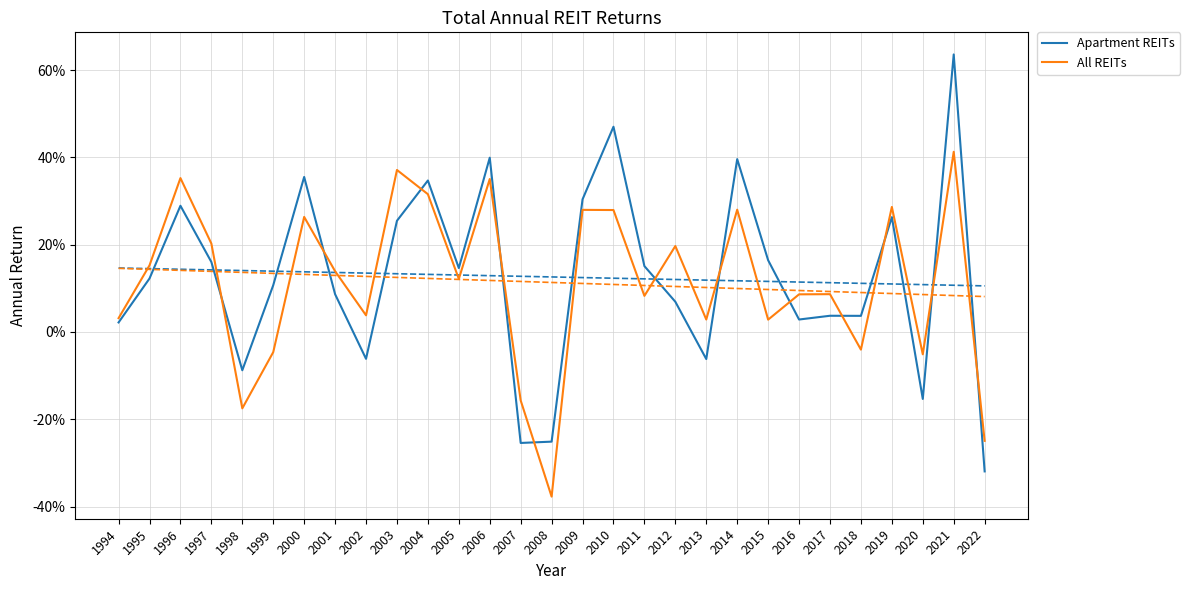

What is the total value across all series at 1995?

0.3